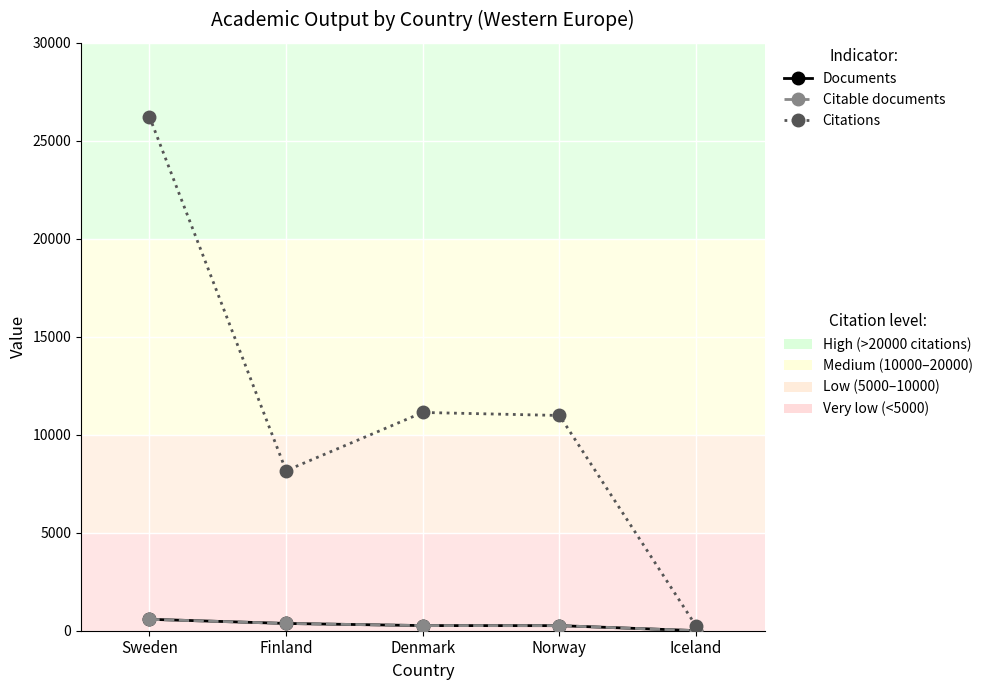

What is the label of the 4th point from the left?

Norway